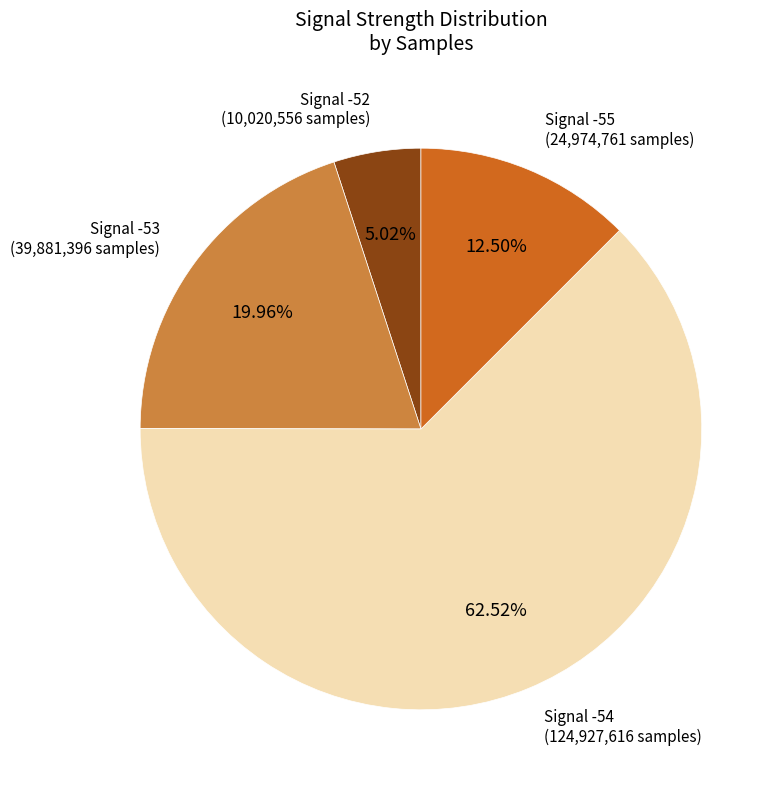

Count the number of slices in the pie.

4